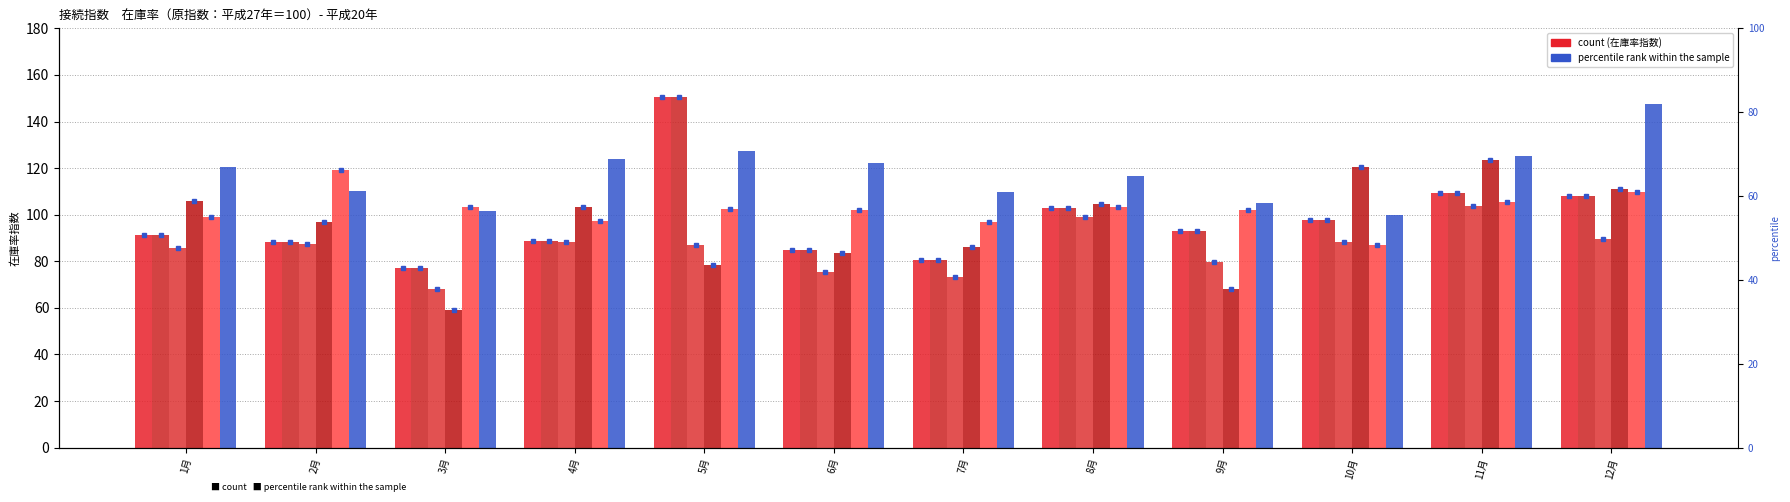

What is the value of the 鉱工業 bar at the 3rd from the left?

77.1